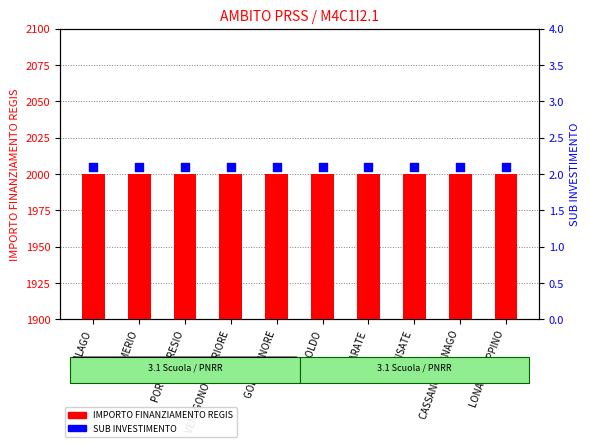

Is the value of SUB INVESTIMENTO at COMERIO greater than the value of IMPORTO FINANZIAMENTO REGIS at VENEGONO SUPERIORE?

No